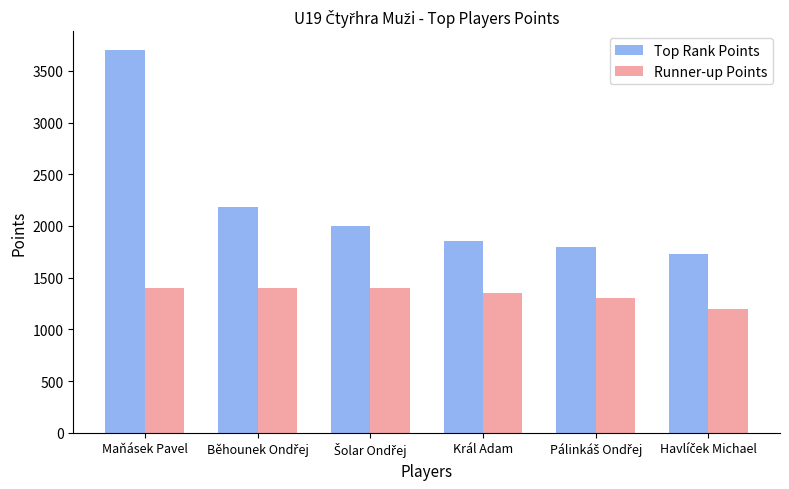

How many data points does each series have?

6